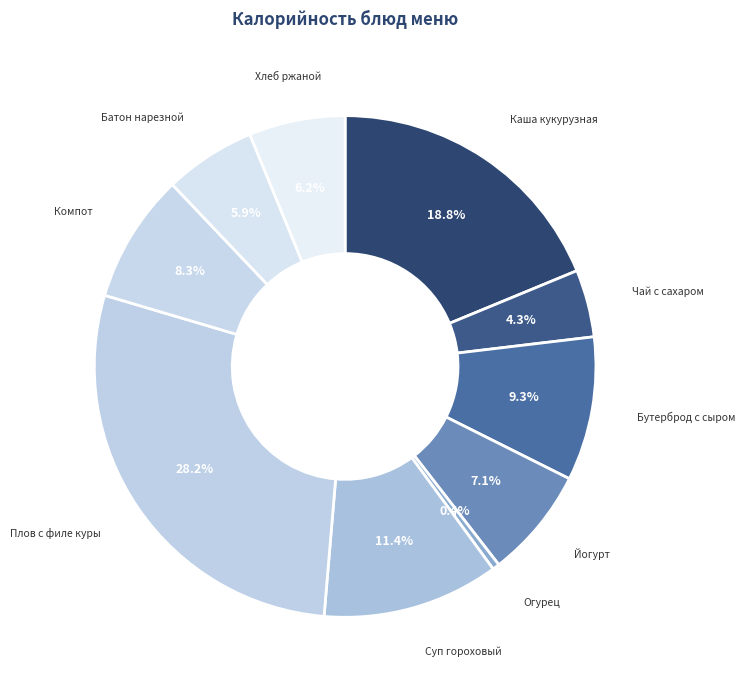

Which category has the smallest portion of the pie?

Огурец порционный